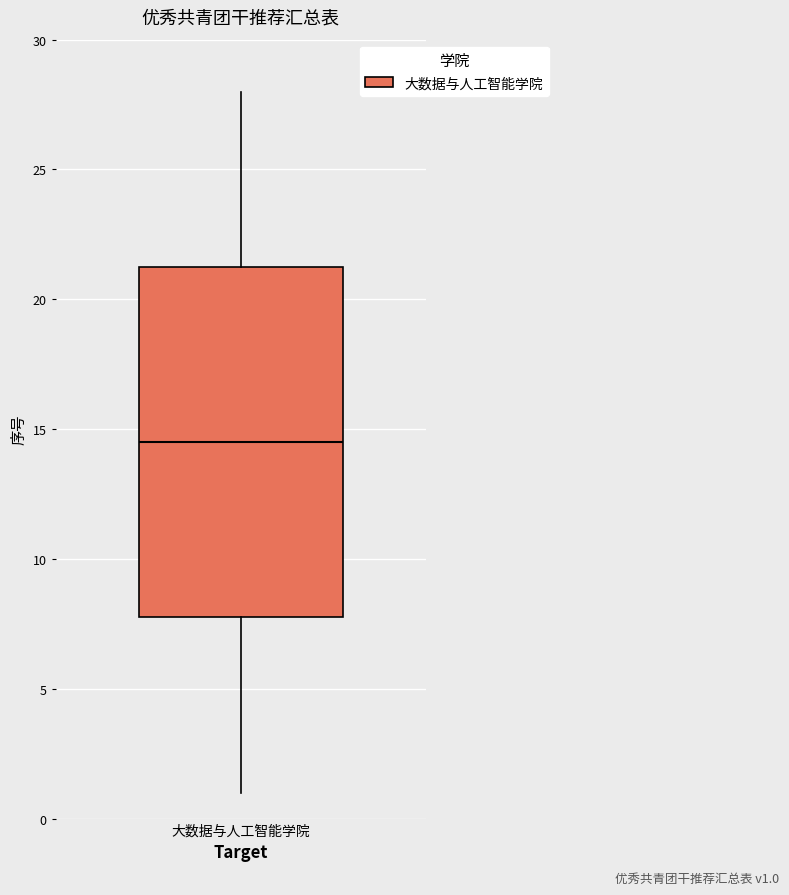

Where does the lower whisker of the box for 大数据与人工智能学院 end on the y-axis? The values are not printed on the chart, so give them approximately, as read against the axis.

1.0